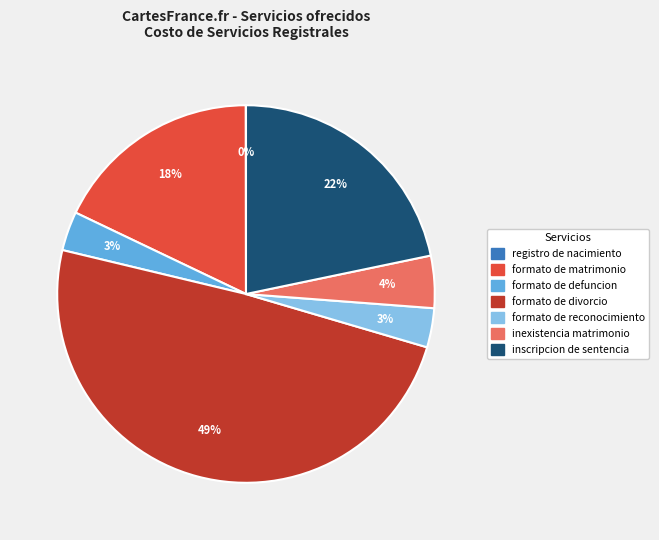

To the nearest percent, what is the average slice percentage?

14%